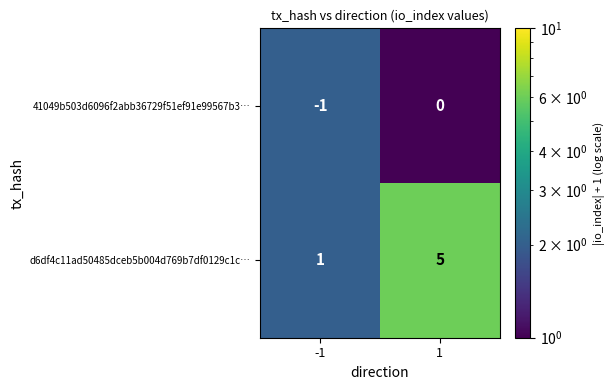

At how many categories does at least one series exceed 4?

1